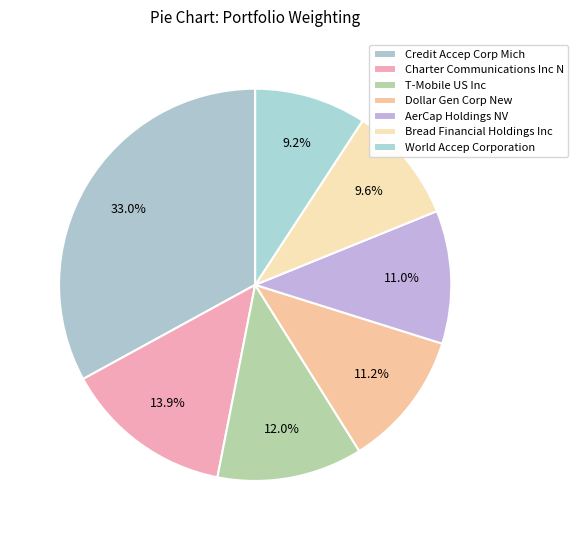

Combined, do Dollar Gen Corp New and Credit Accep Corp Mich account for over 50%?

No